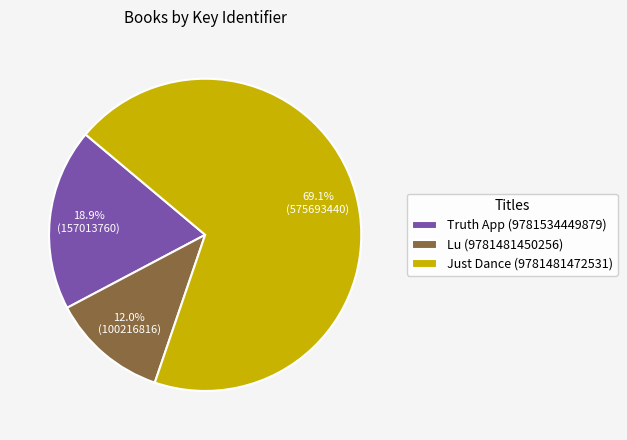

Rank the categories by value from highest to lowest.

Just Dance (9781481472531), Truth App (9781534449879), Lu (9781481450256)